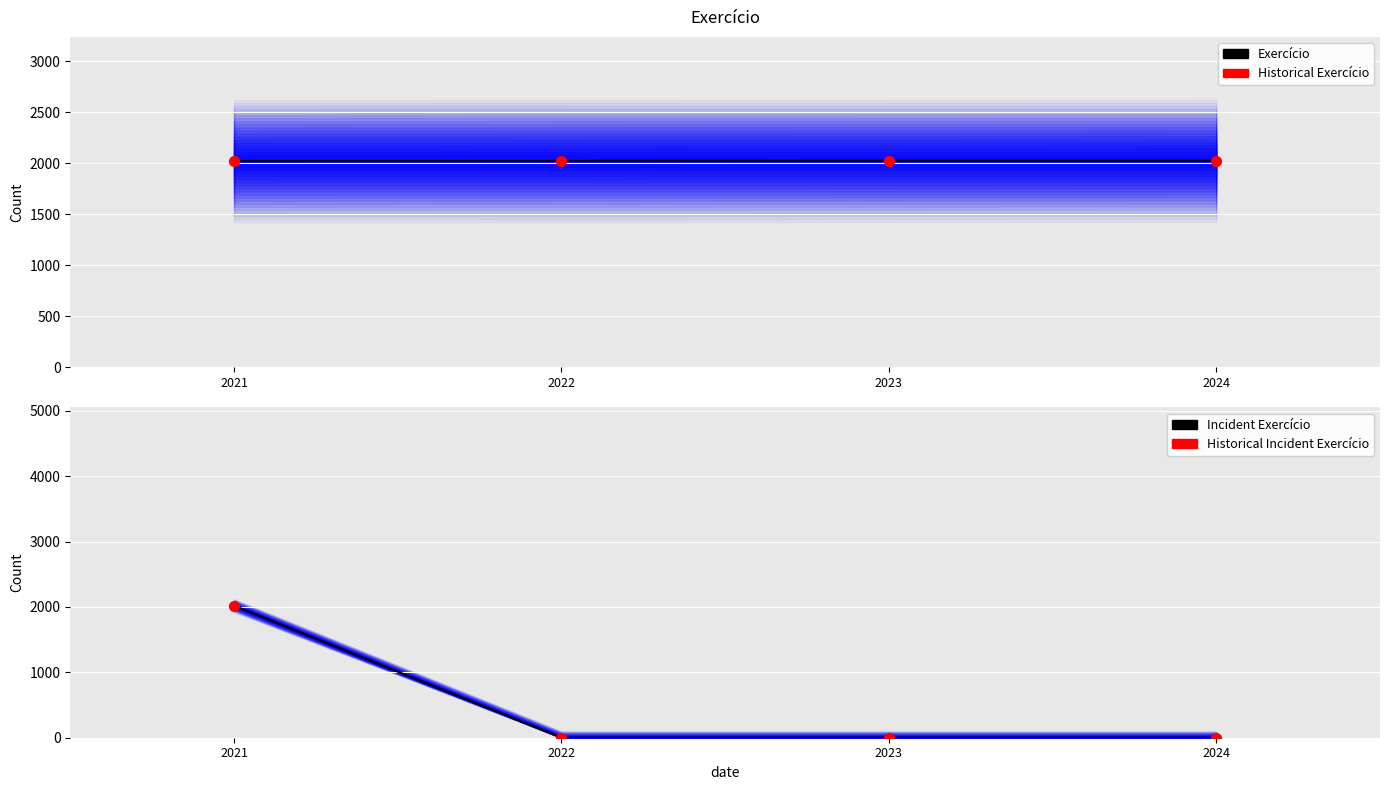

Which series has the largest total across all categories?

Exercício